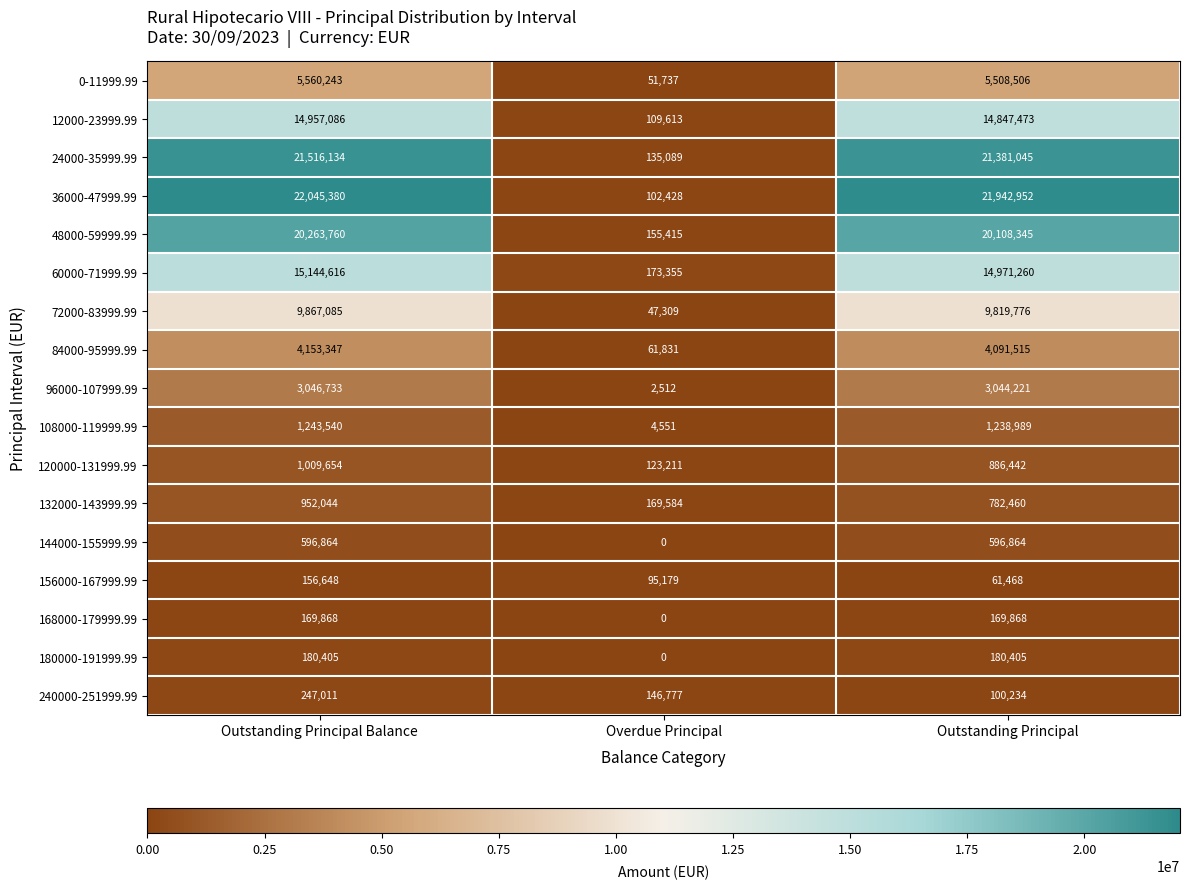

What is the average value of the 12000-23999.99 series?

9971391